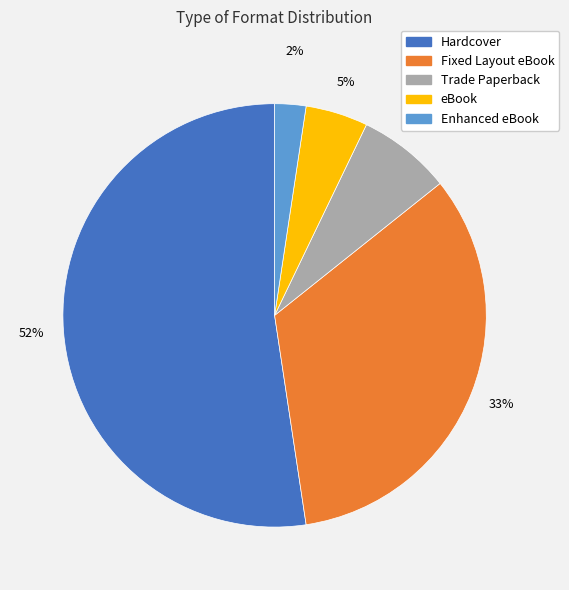

Approximately how many times larger is the value at Hardcover compared to Fixed Layout eBook?

1.6